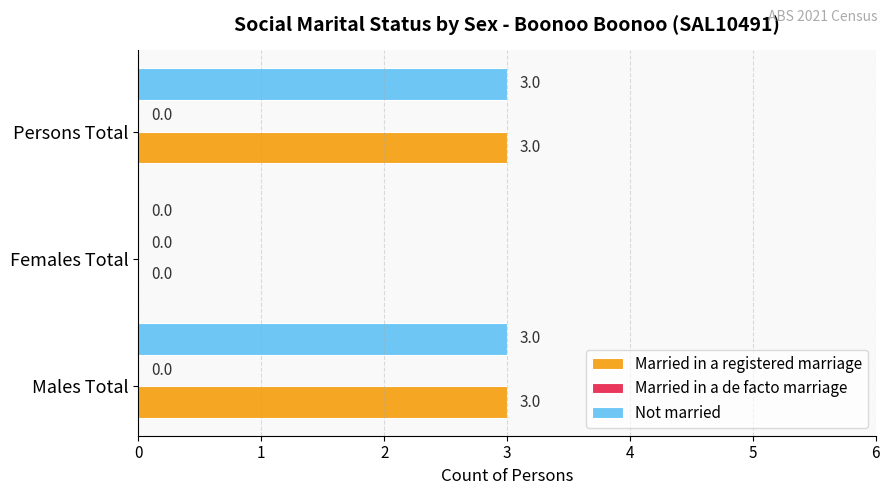

Is the value of Married in a registered marriage at Females Total greater than the value of Not married at Persons Total?

No